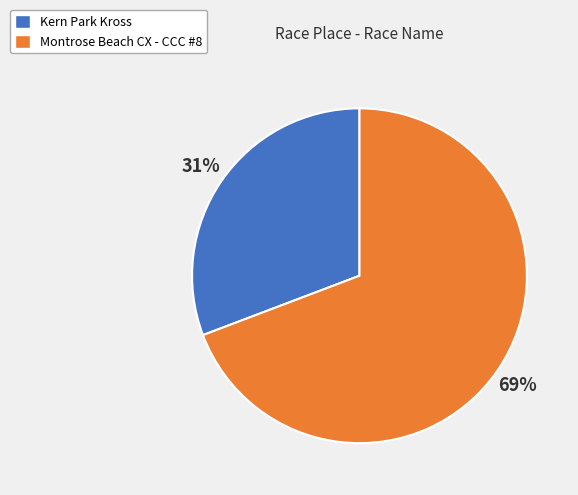

Between Montrose Beach CX - CCC #8 and Kern Park Kross, which is larger?

Montrose Beach CX - CCC #8